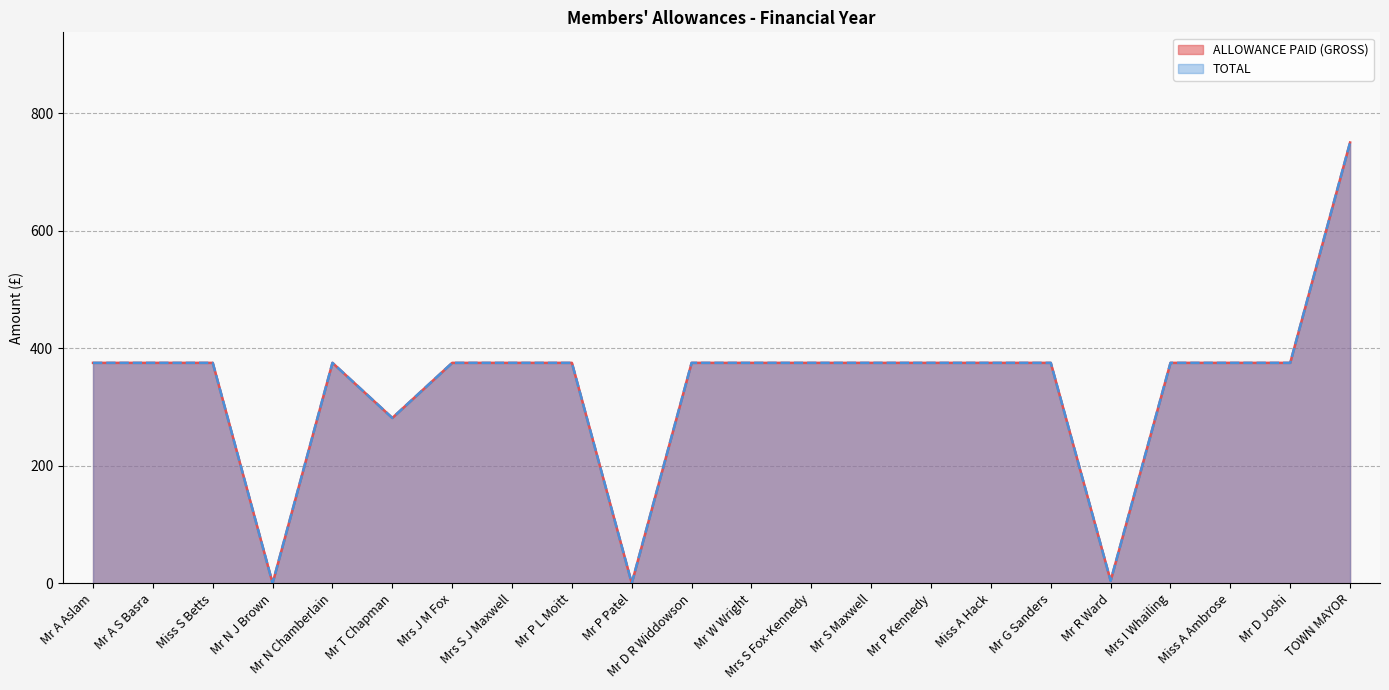

What is the label of the 19th point from the left?

Mrs I Whailing